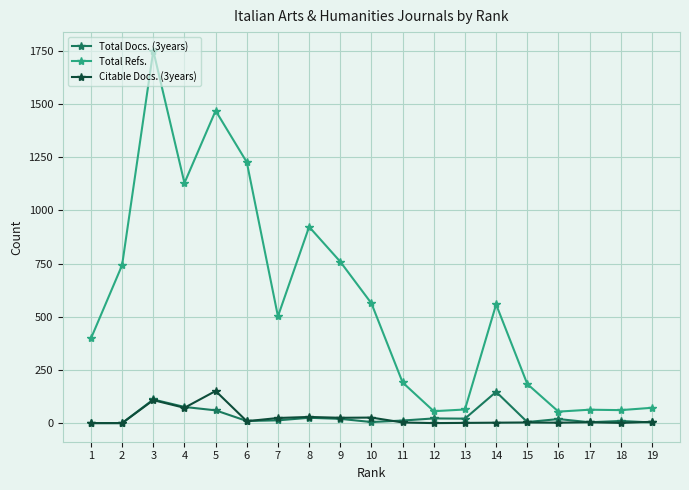

Does the chart display data point markers on the line(s)?

Yes